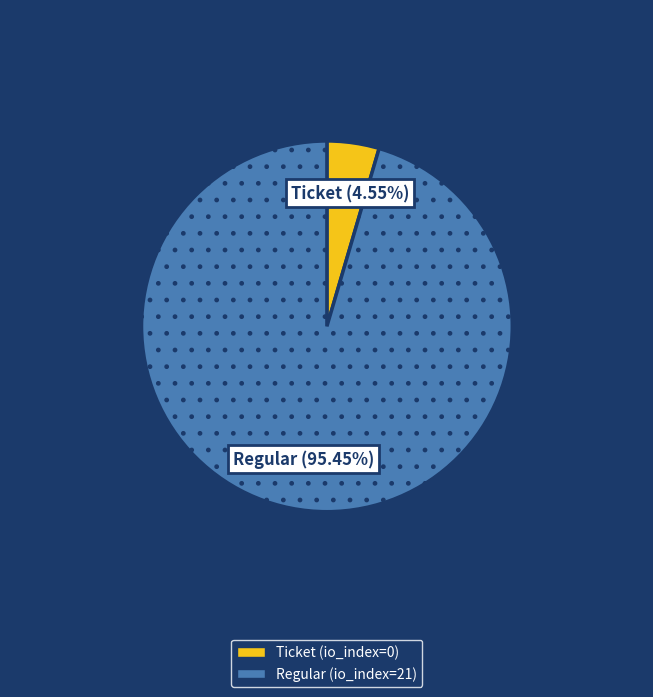

Rank the categories by value from lowest to highest.

Ticket (io_index=0), Regular (io_index=21)